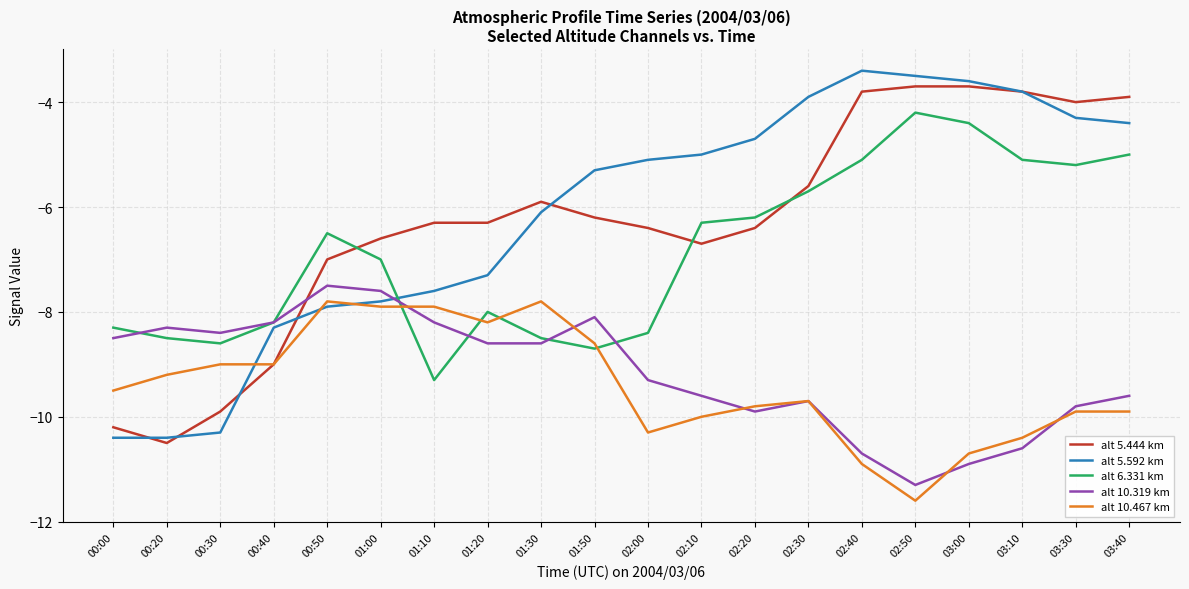

At which label is alt 5.444 km closest to -7?

00:50